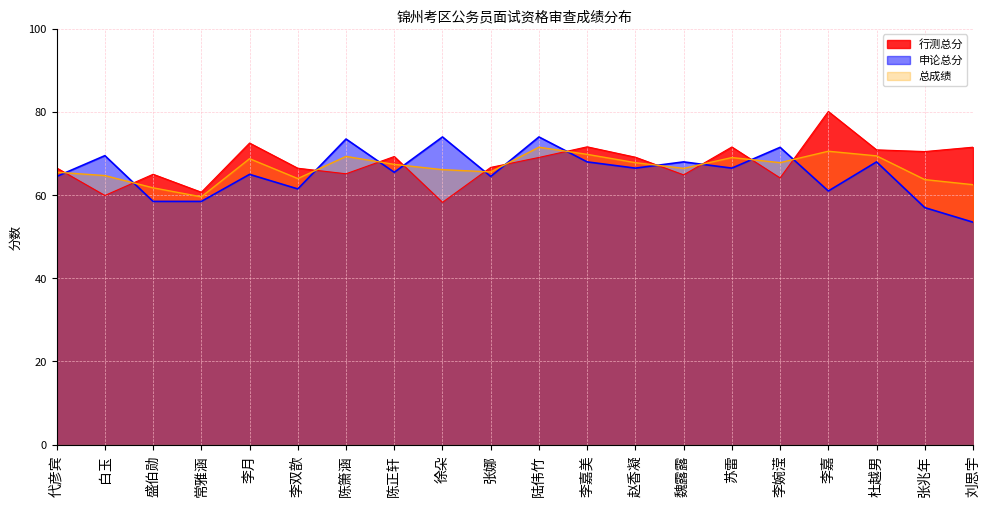

How many interior local peaks does the 申论总分 series have?

8